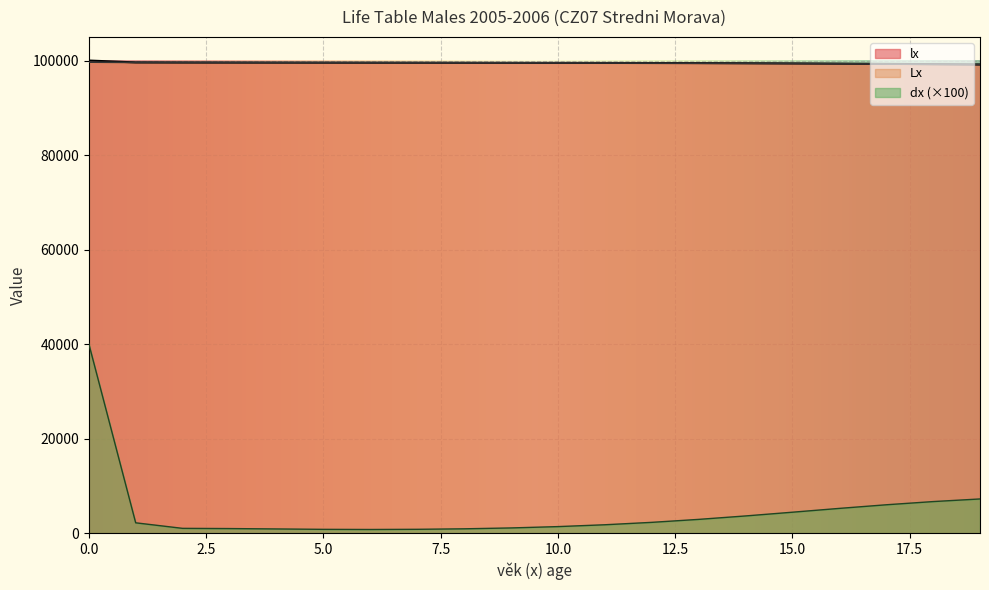

What is the maximum value for lx?

100000.0